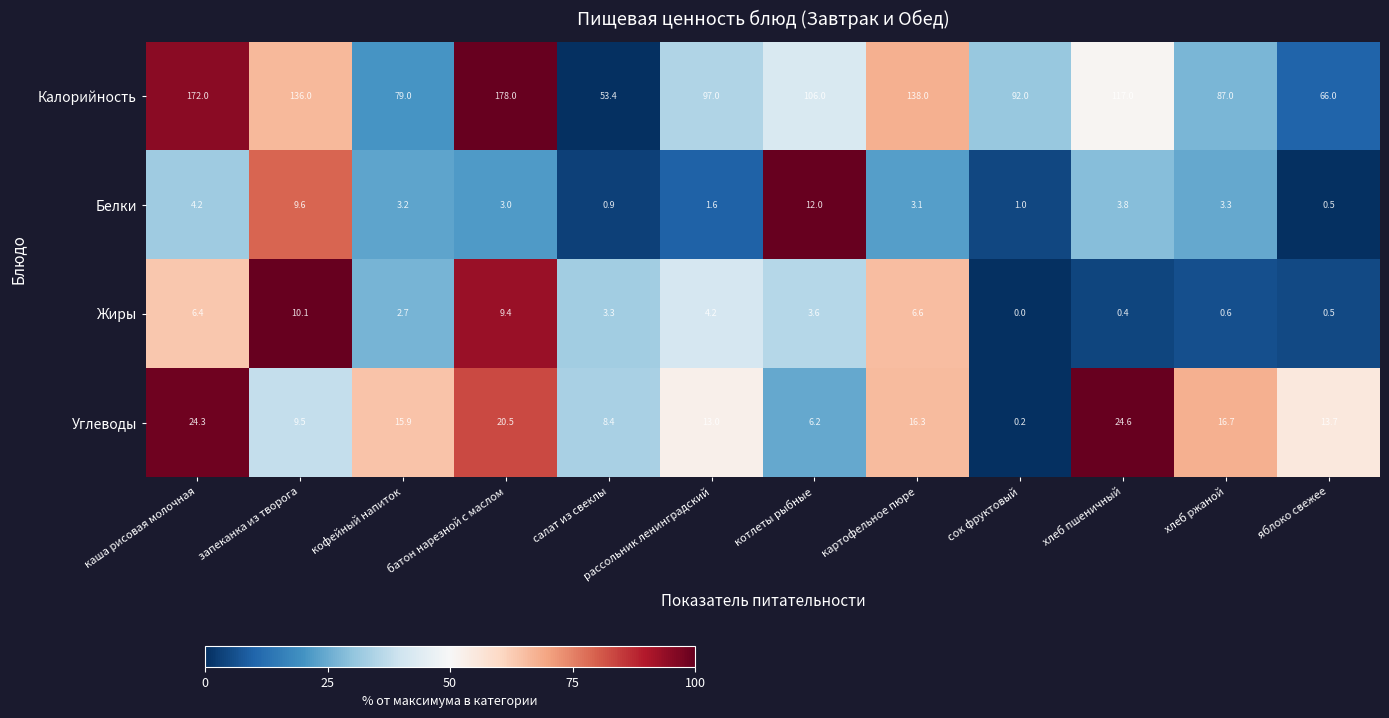

Which series has the largest total across all categories?

Калорийность